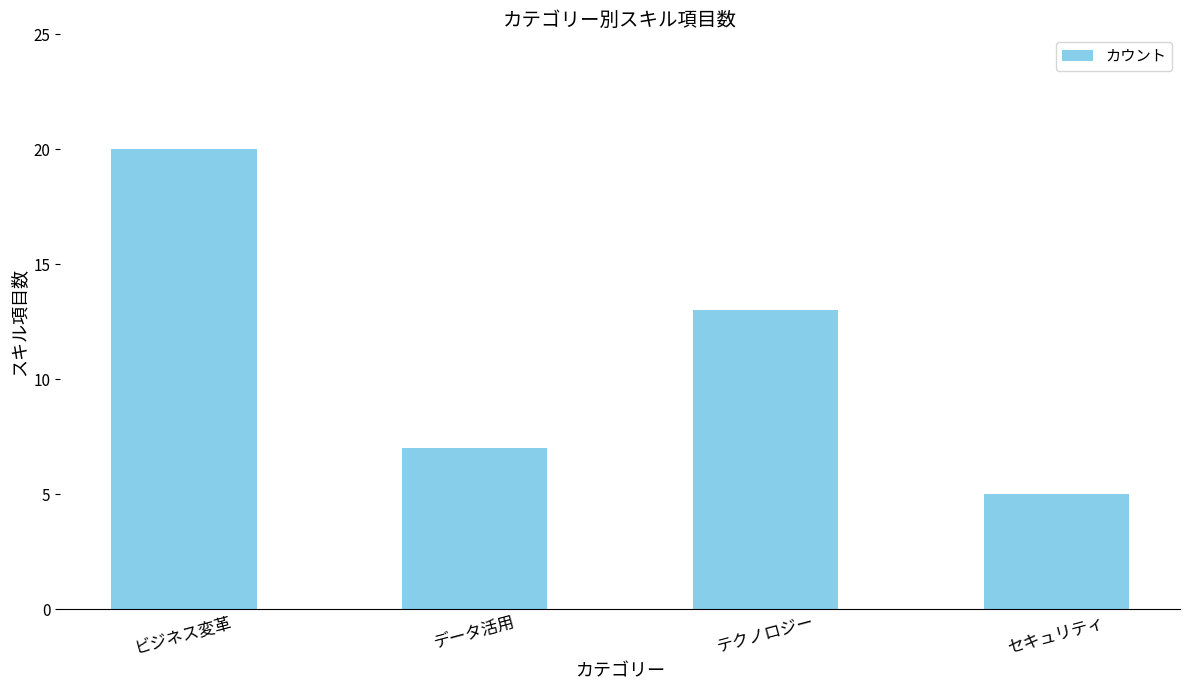

Which label corresponds to the smallest value in the chart?

セキュリティ